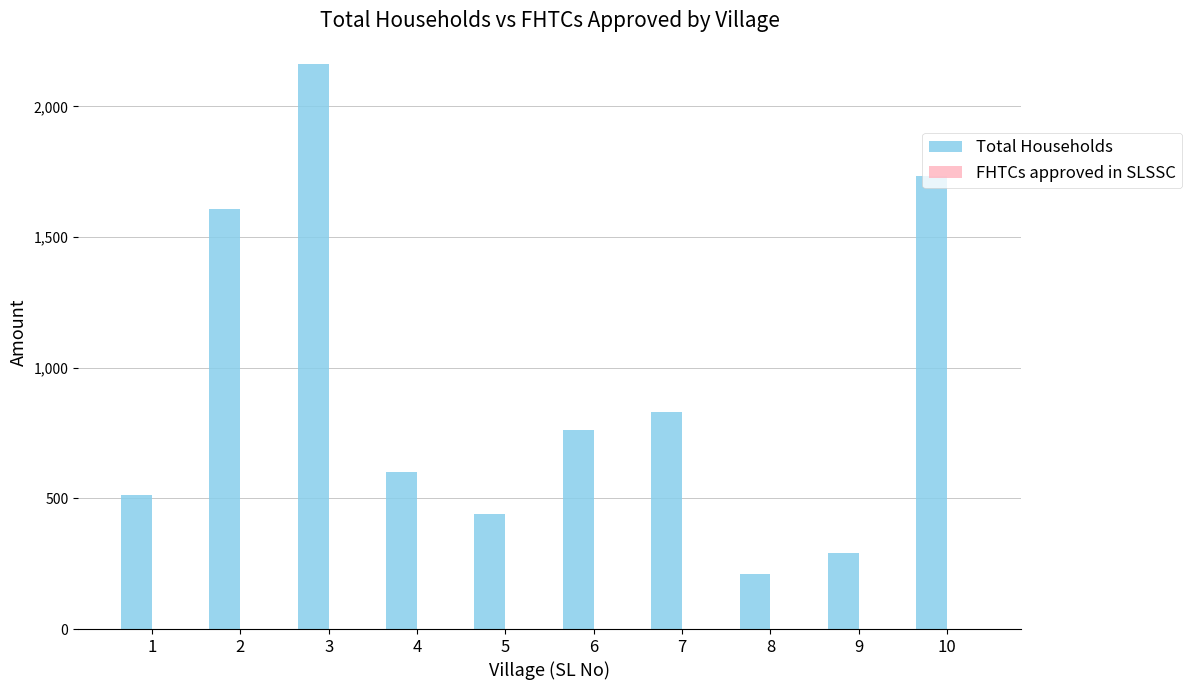

List the labels in order of value, smallest first.

8, 9, 5, 1, 4, 6, 7, 2, 10, 3